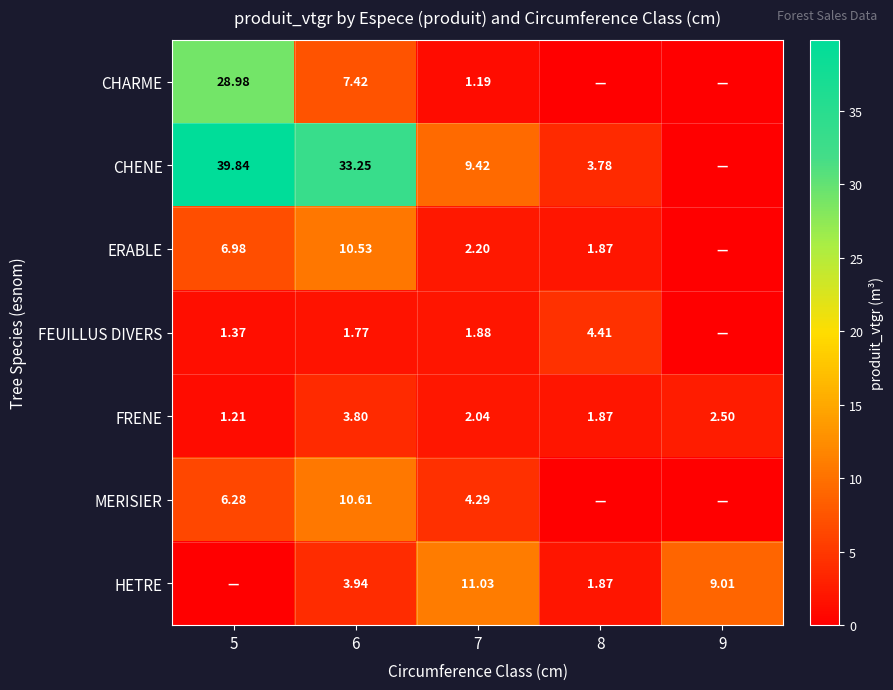

How many values in the HETRE series are below 3?

2